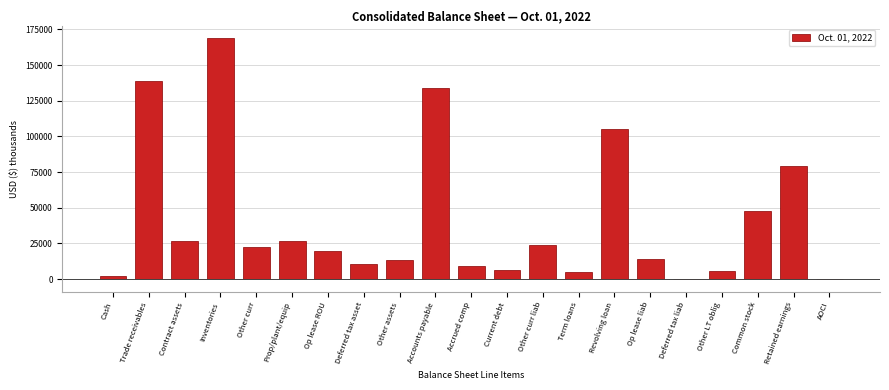

What is the sum of all values?

859928